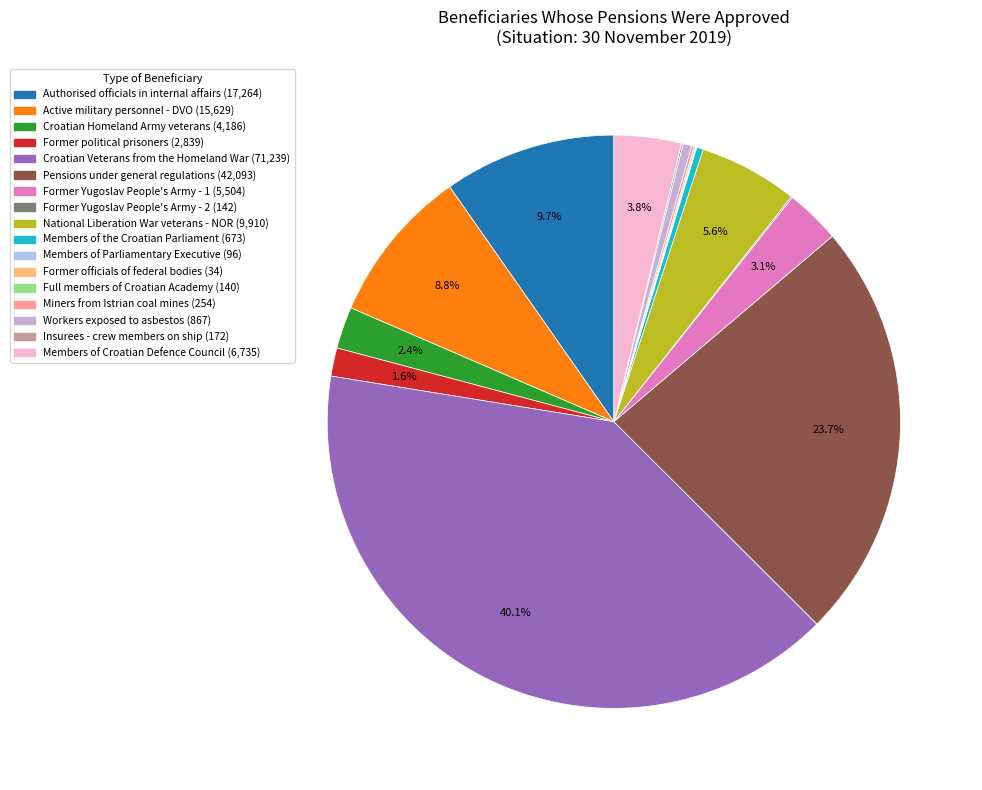

The Croatian Homeland Army veterans slice represents 2% of the pie. True or false?

True